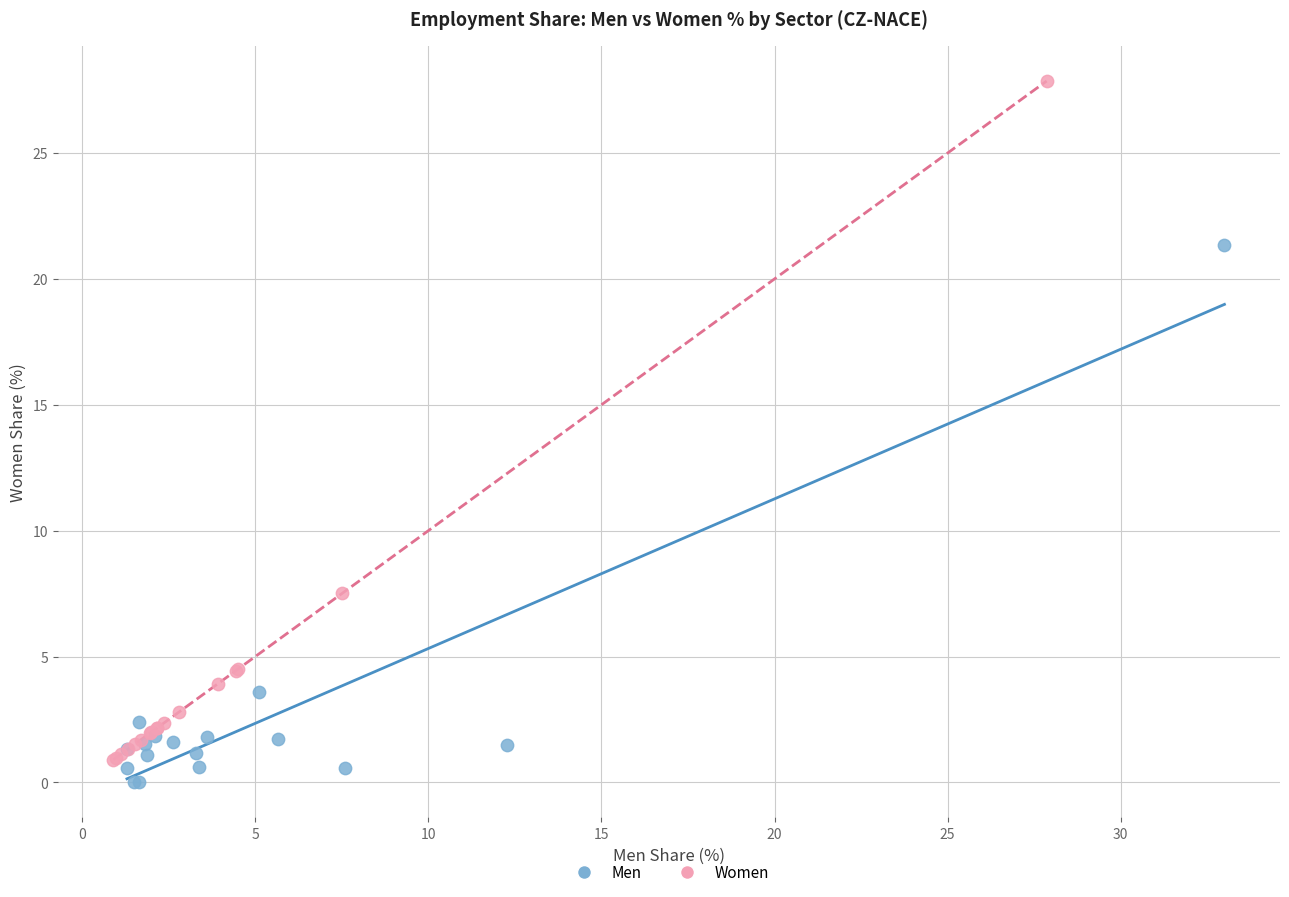

Which series contains the highest Y value?

Women